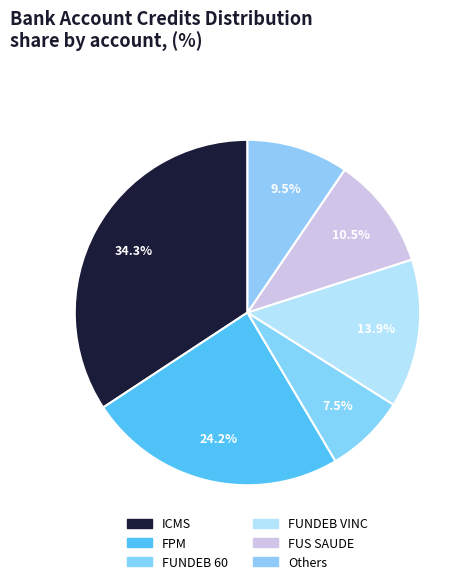

What is the largest slice in the pie chart?

ICMS